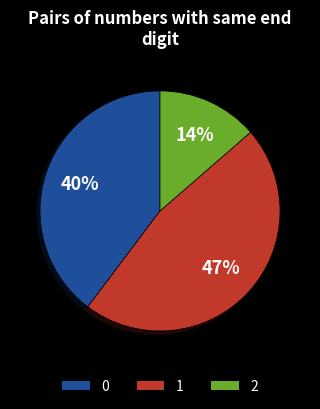

To the nearest percent, what is the difference between the largest and smallest slice percentages?

33%